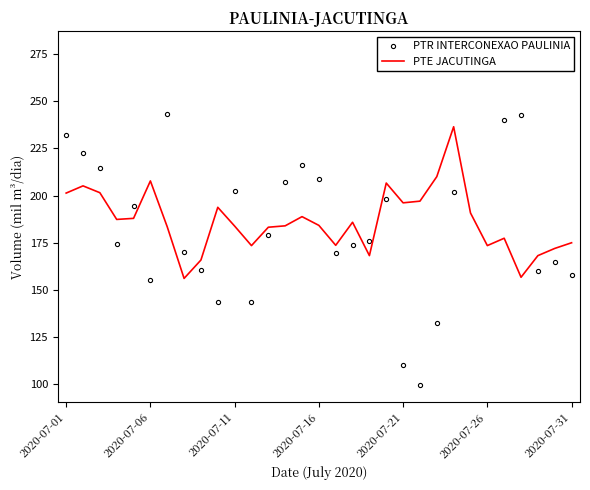

What is the difference between the second highest and second lowest values in the PTR INTERCONEXAO PAULINIA series?

167.4